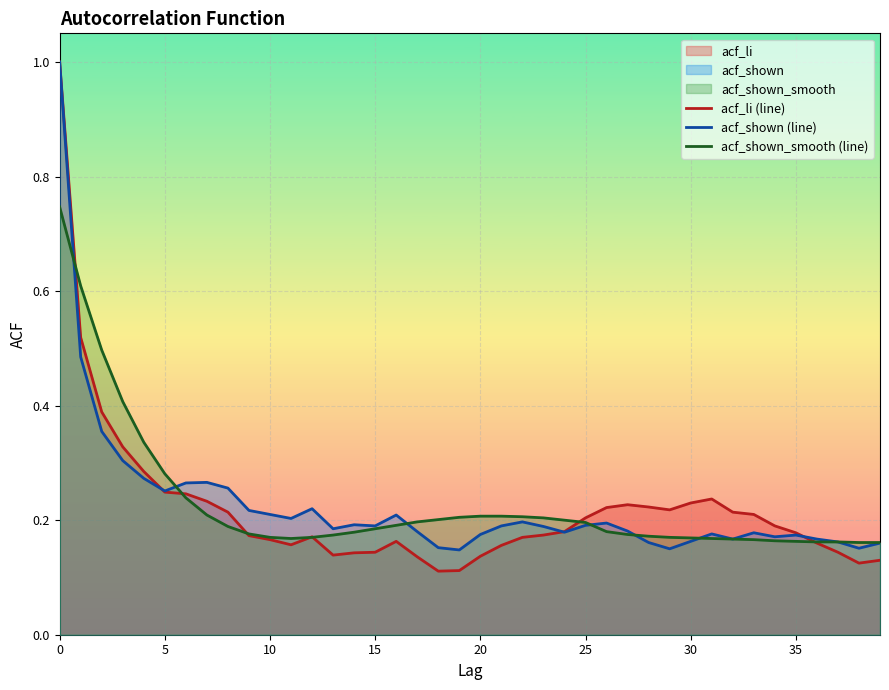

At which label does acf_shown_smooth (line) reach its minimum?

38